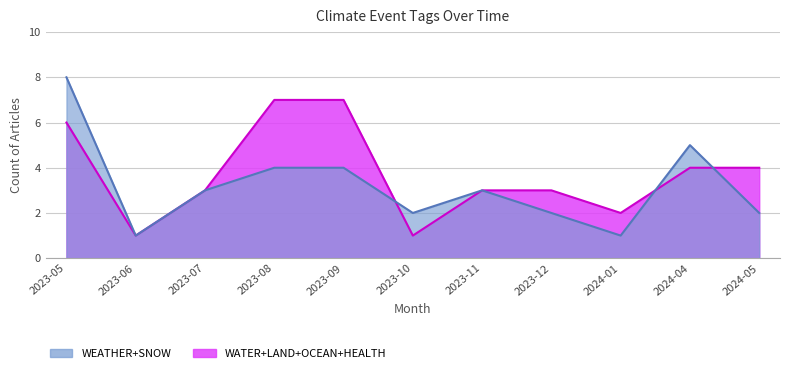

Which category has the lowest value in the WATER series?

2023-06